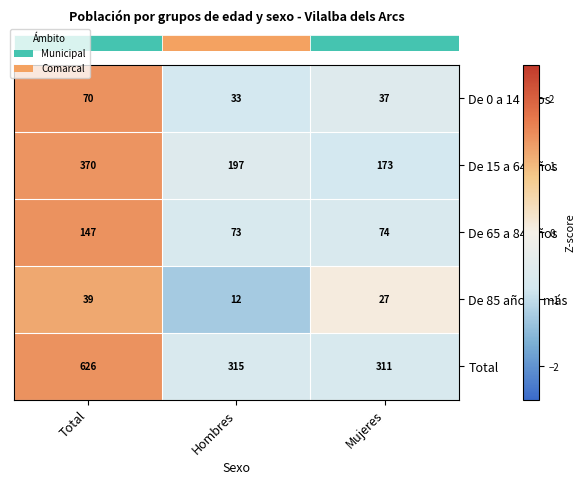

What is the sum of the De 15 a 64 años values at Total and Hombres?

567